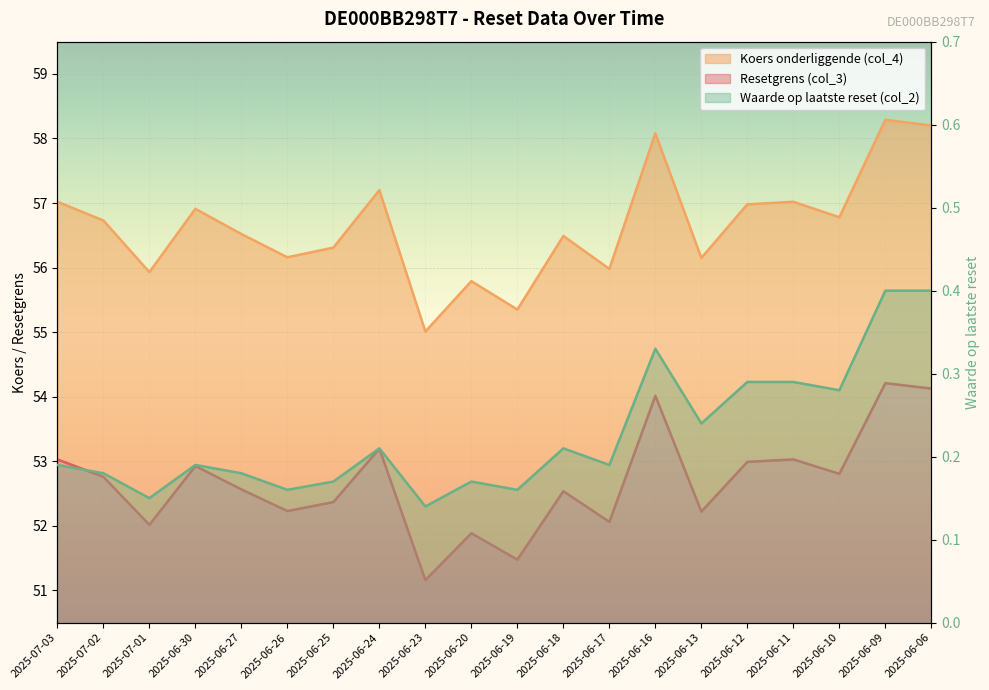

Which series changed the most between 2025-06-20 and 2025-06-17?

Koers onderliggende (col_4)